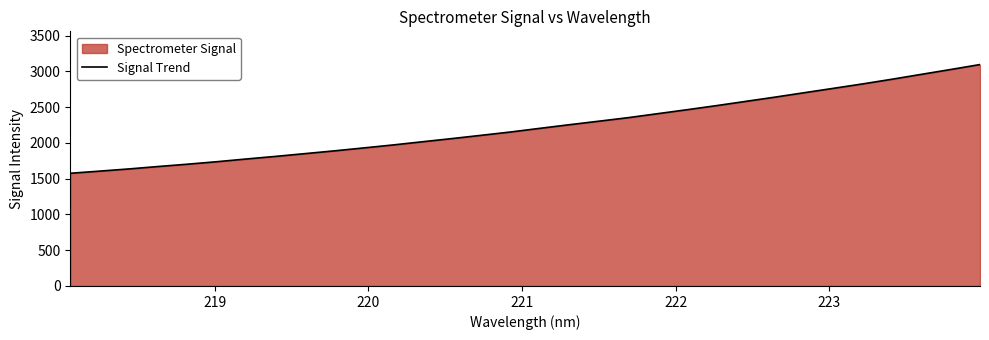

What is the average value?

2233.2